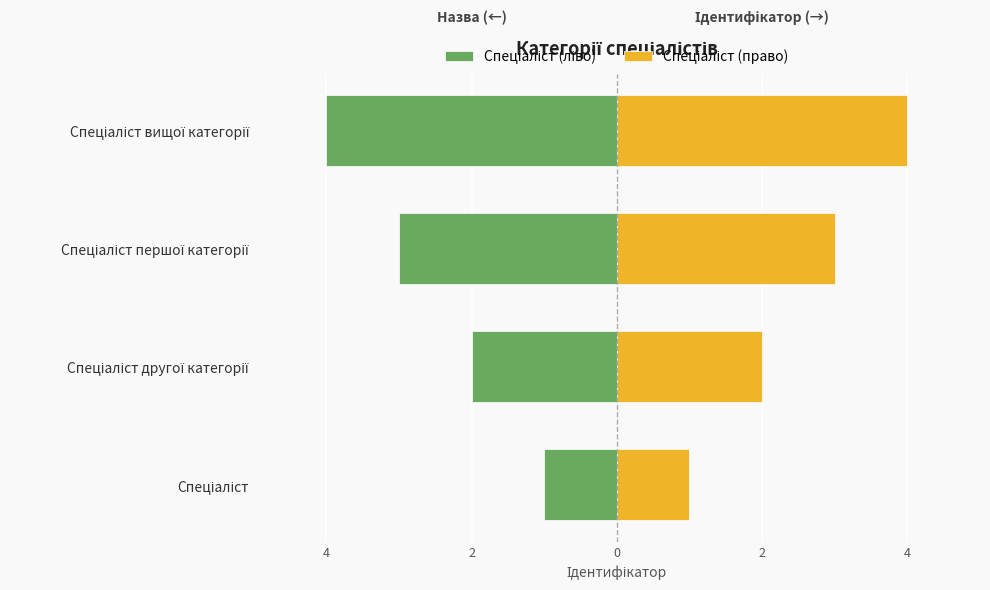

What is the value of the Спеціаліст (ліво) bar at the 3rd from the left?

-3